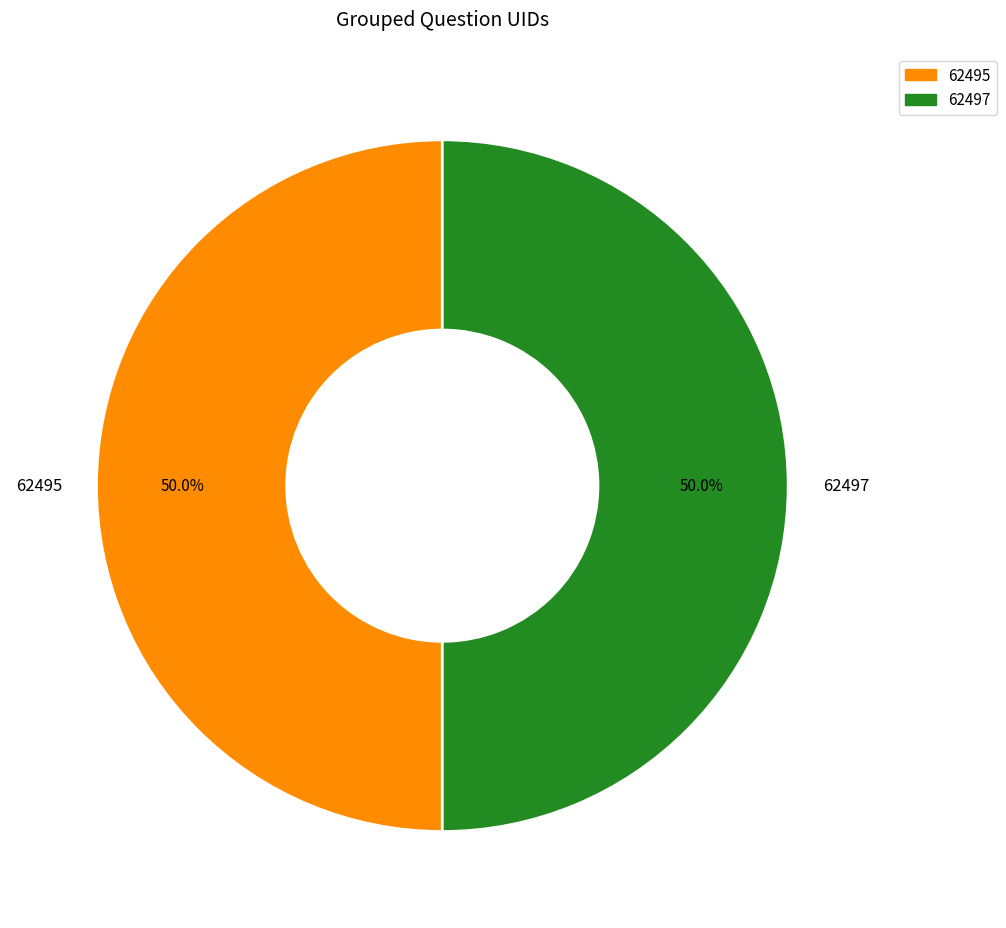

How many slices are in this pie chart?

2